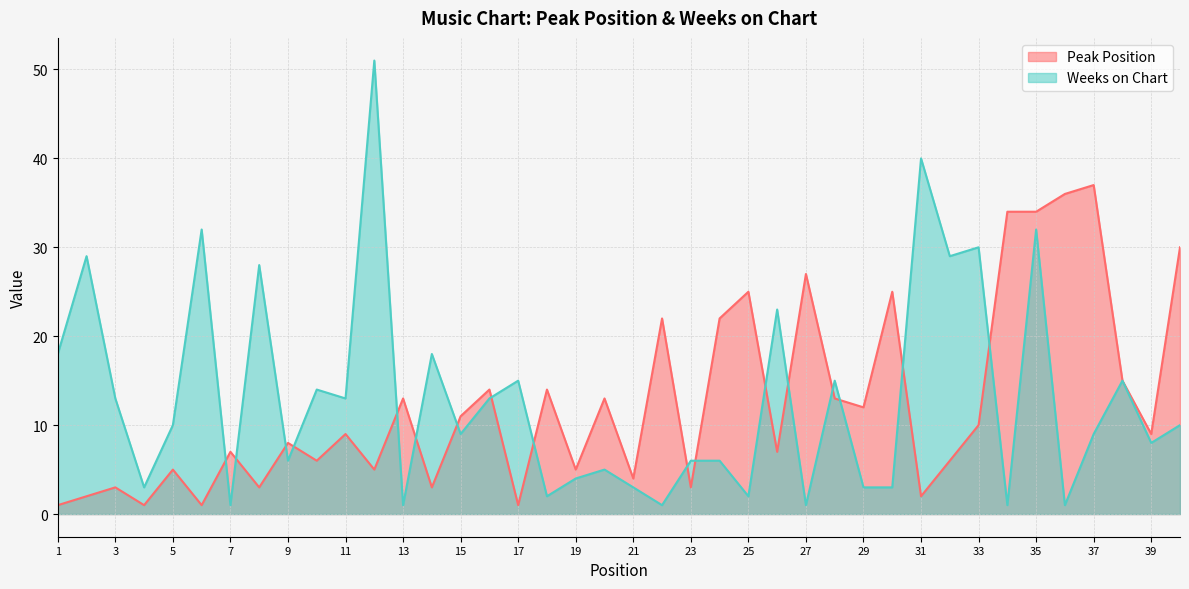

What is the total value across all series at 15?

20